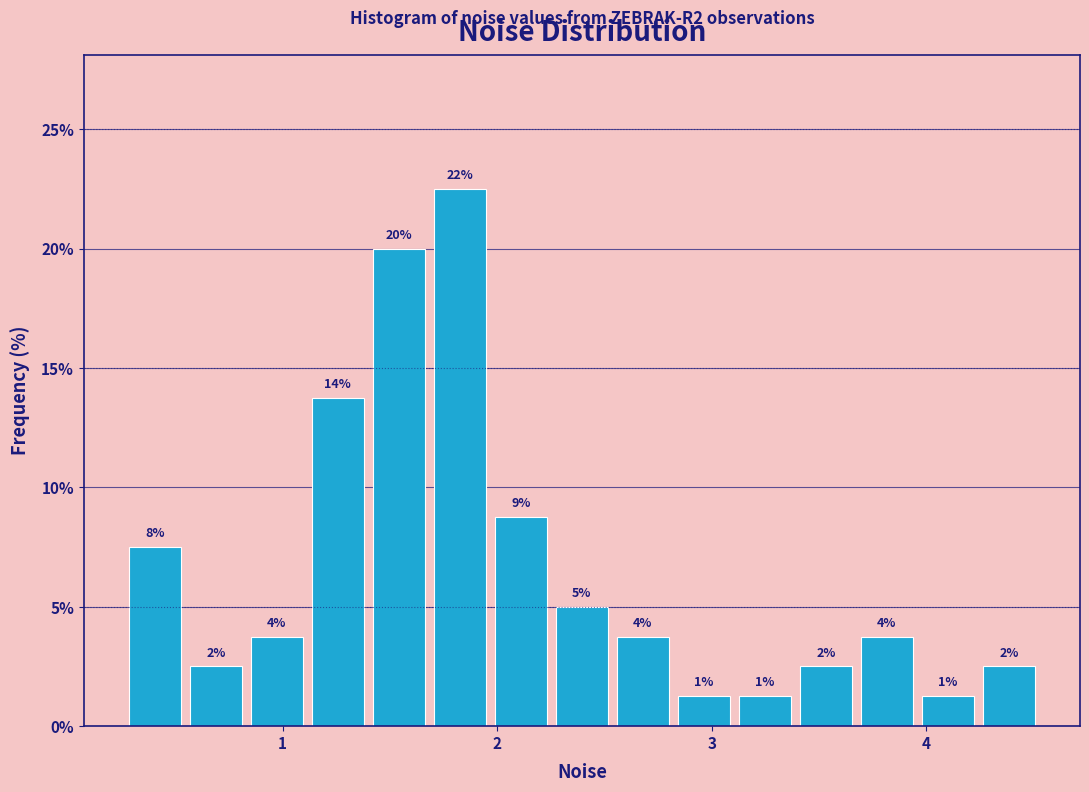

Around what value on the x-axis is the tallest bar? Give the approximate position of its centre, as read against the axis.

1.8